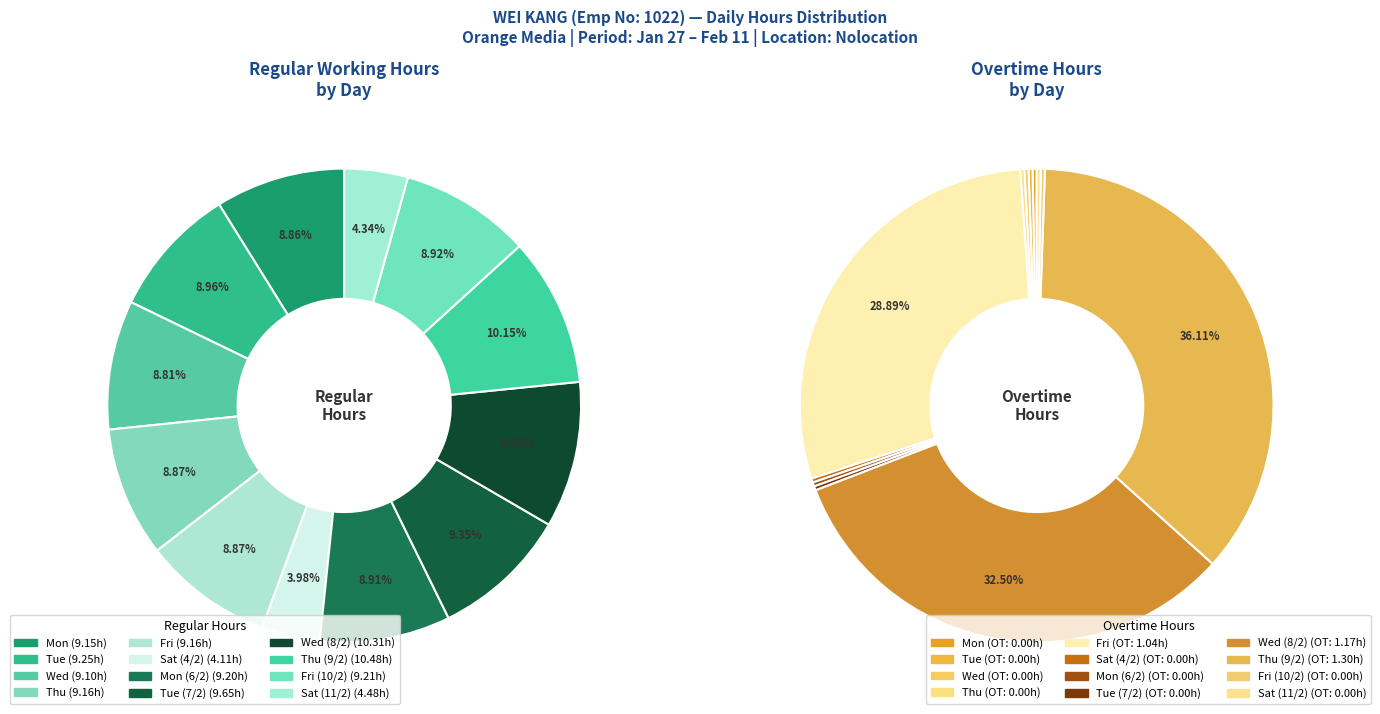

Which slice is the smallest?

Sat (4/2)